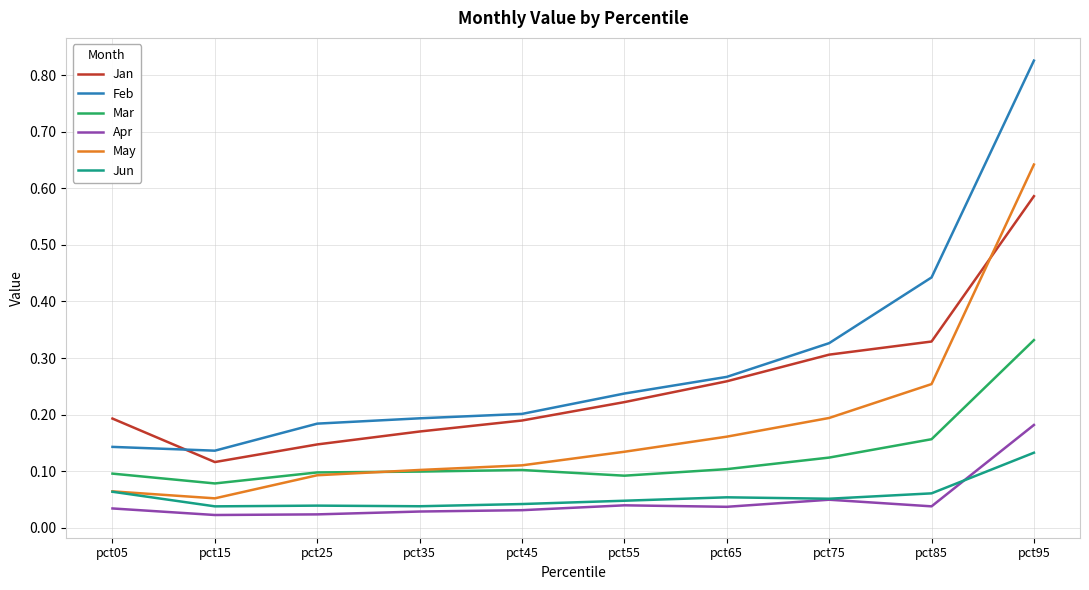

List the series in order of their peak value, lowest first.

Jun, Apr, Mar, Jan, May, Feb